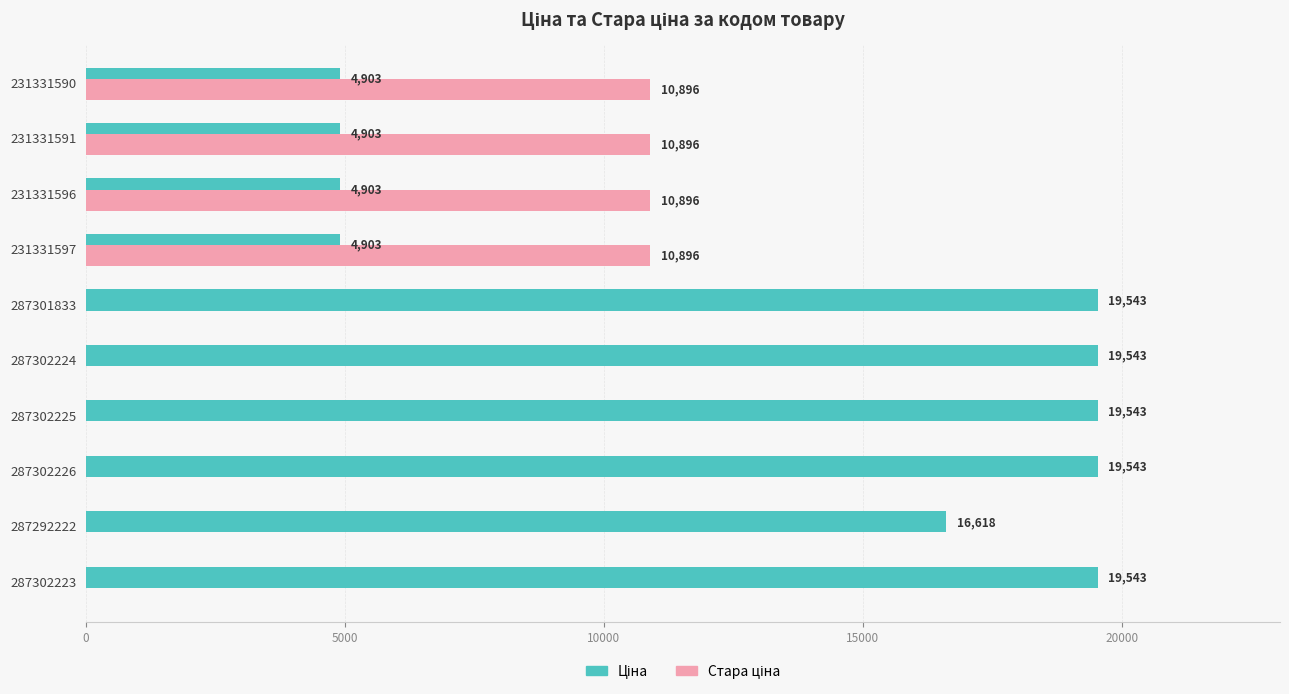

What is the maximum value shown in the chart?

19542.7